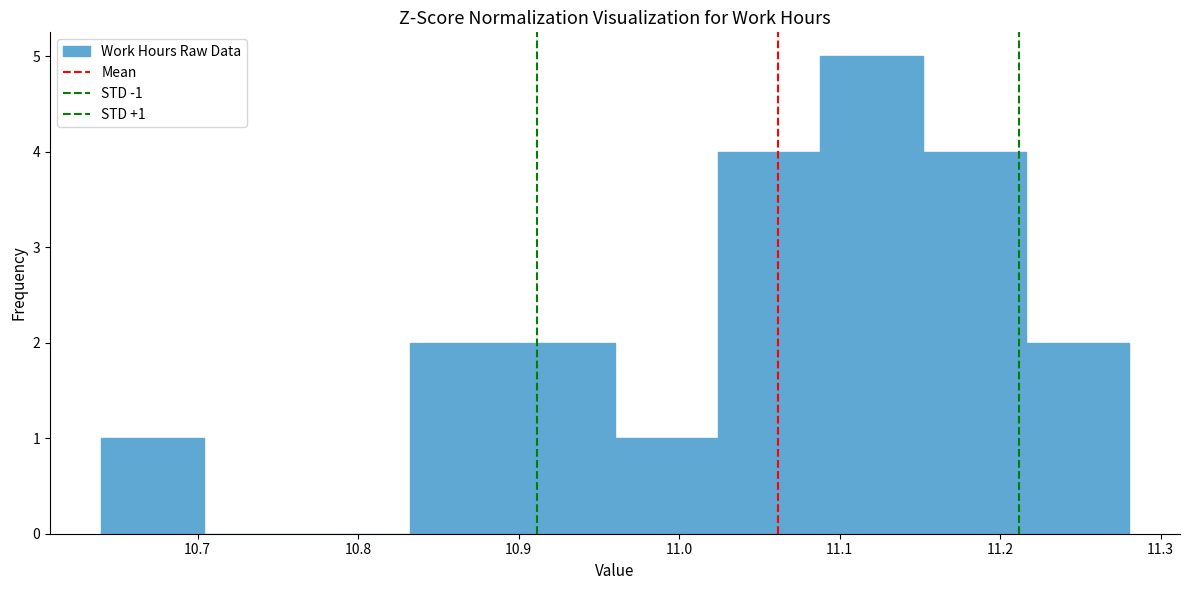

Which range on the x-axis has the tallest bar?

11.088 to 11.152